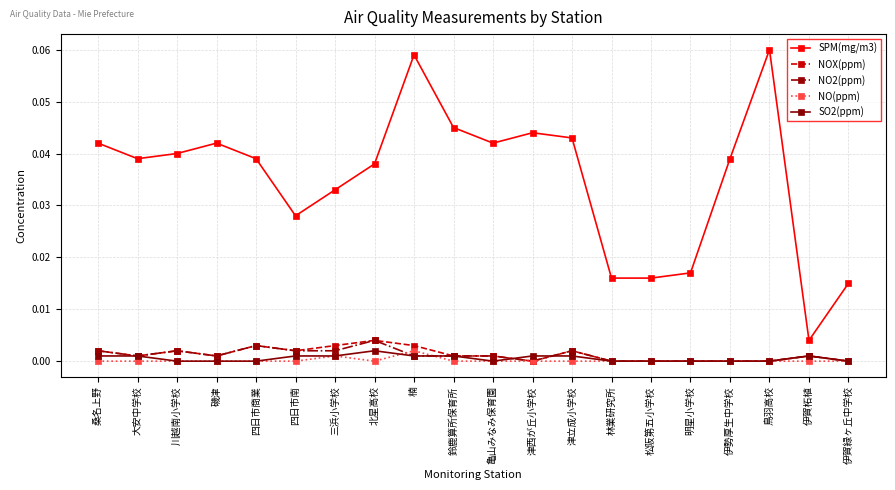

The SPM(mg/m3) series shows 0.0 at 亀山みなみ保育園. True or false?

True